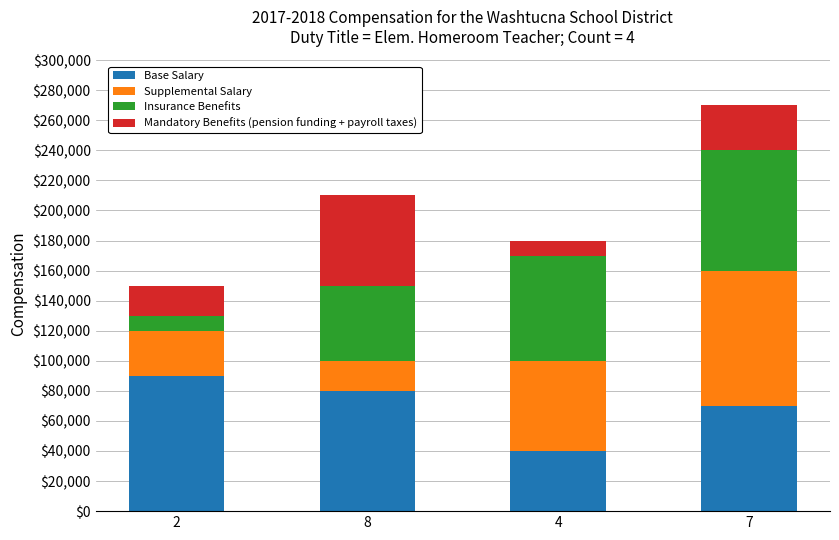

Rank the categories by Base Salary value from highest to lowest.

2, 8, 7, 4